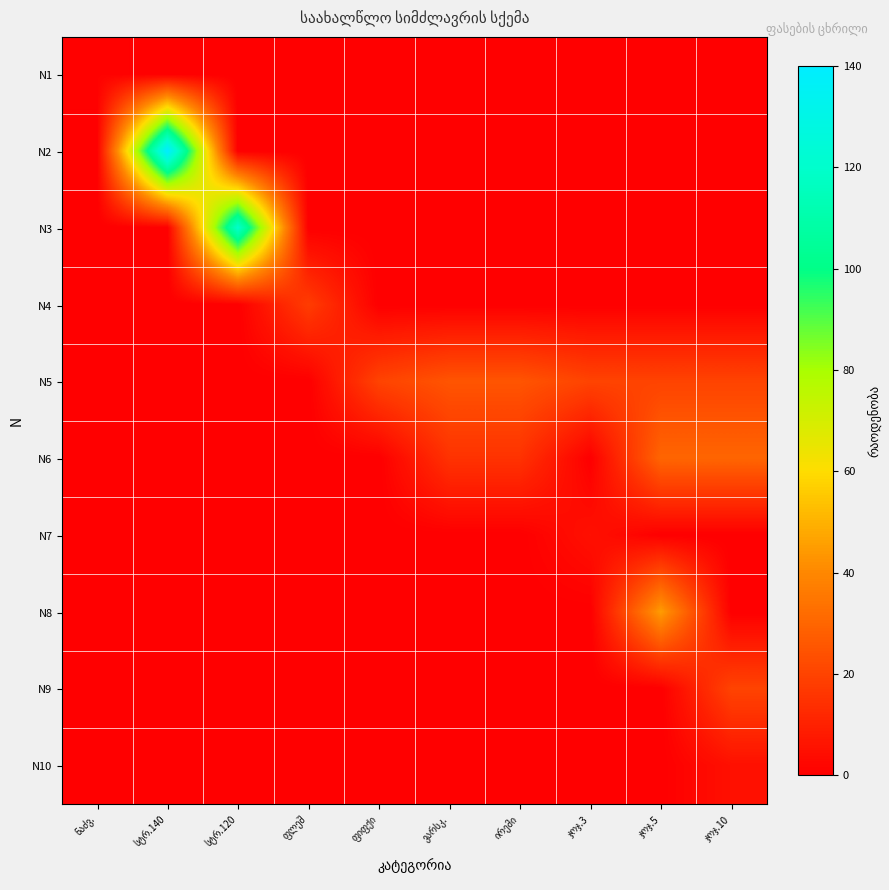

Reading left to right, list all the values displayed in this chart.

N1: ნაძვ.=1	სტრ.140=0	სტრ.120=0	ფლეშ=0	ფიფქი=0	ვარსკ.=0	ირემი=0	ჯოჯ.3=0	ჯოჯ.5=0	ჯოჯ.10=0
N2: ნაძვ.=0	სტრ.140=140	სტრ.120=0	ფლეშ=0	ფიფქი=0	ვარსკ.=0	ირემი=0	ჯოჯ.3=0	ჯოჯ.5=0	ჯოჯ.10=0
N3: ნაძვ.=0	სტრ.140=0	სტრ.120=120	ფლეშ=0	ფიფქი=0	ვარსკ.=0	ირემი=0	ჯოჯ.3=0	ჯოჯ.5=0	ჯოჯ.10=0
N4: ნაძვ.=0	სტრ.140=0	სტრ.120=0	ფლეშ=18	ფიფქი=0	ვარსკ.=0	ირემი=0	ჯოჯ.3=0	ჯოჯ.5=0	ჯოჯ.10=0
N5: ნაძვ.=0	სტრ.140=0	სტრ.120=0	ფლეშ=0	ფიფქი=20	ვარსკ.=25	ირემი=25	ჯოჯ.3=20	ჯოჯ.5=20	ჯოჯ.10=20
N6: ნაძვ.=0	სტრ.140=0	სტრ.120=0	ფლეშ=0	ფიფქი=0	ვარსკ.=15	ირემი=15	ჯოჯ.3=0	ჯოჯ.5=30	ჯოჯ.10=30
N7: ნაძვ.=0	სტრ.140=0	სტრ.120=0	ფლეშ=0	ფიფქი=0	ვარსკ.=0	ირემი=0	ჯოჯ.3=5	ჯოჯ.5=0	ჯოჯ.10=0
N8: ნაძვ.=0	სტრ.140=0	სტრ.120=0	ფლეშ=0	ფიფქი=0	ვარსკ.=0	ირემი=0	ჯოჯ.3=0	ჯოჯ.5=45	ჯოჯ.10=0
N9: ნაძვ.=0	სტრ.140=0	სტრ.120=0	ფლეშ=0	ფიფქი=0	ვარსკ.=0	ირემი=0	ჯოჯ.3=0	ჯოჯ.5=0	ჯოჯ.10=20
N10: ნაძვ.=0	სტრ.140=0	სტრ.120=0	ფლეშ=0	ფიფქი=0	ვარსკ.=0	ირემი=0	ჯოჯ.3=0	ჯოჯ.5=0	ჯოჯ.10=5